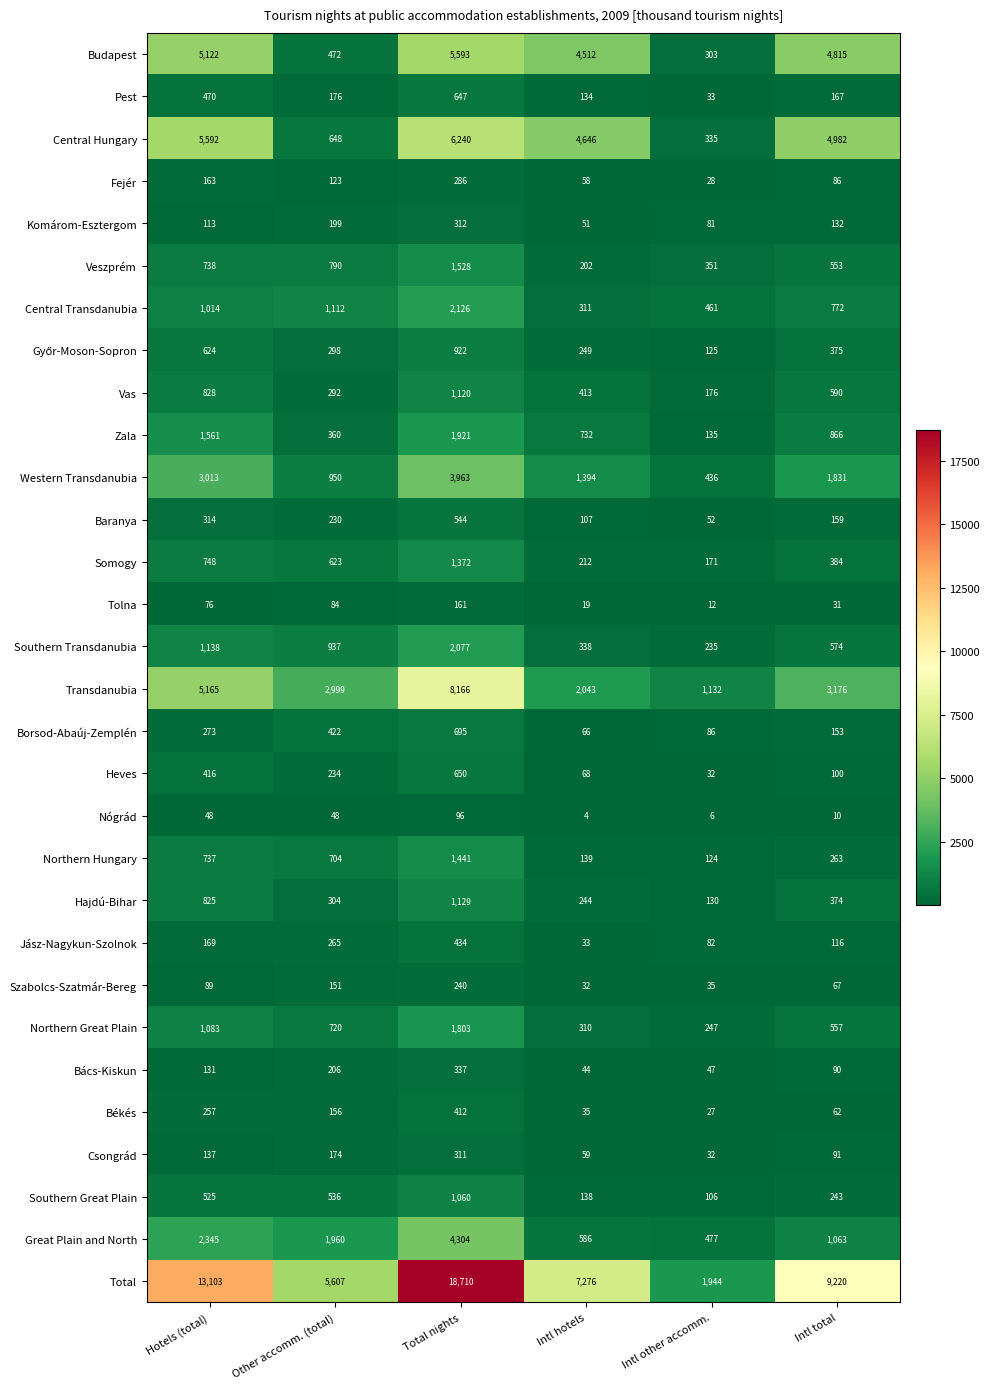

Rank the categories by Total value from lowest to highest.

Intl other accomm., Other accomm. (total), Intl hotels, Intl total, Hotels (total), Total nights